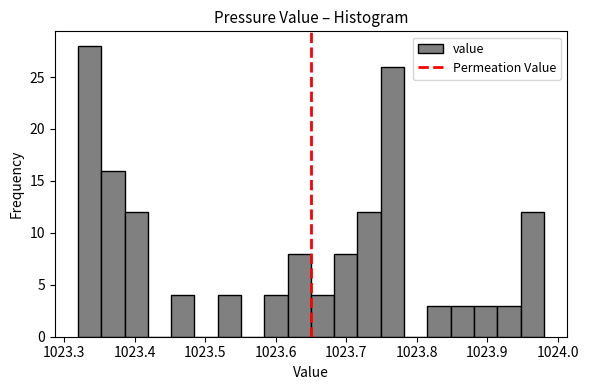

Around what value on the x-axis is the tallest bar? Give the approximate position of its centre, as read against the axis.

1023.34